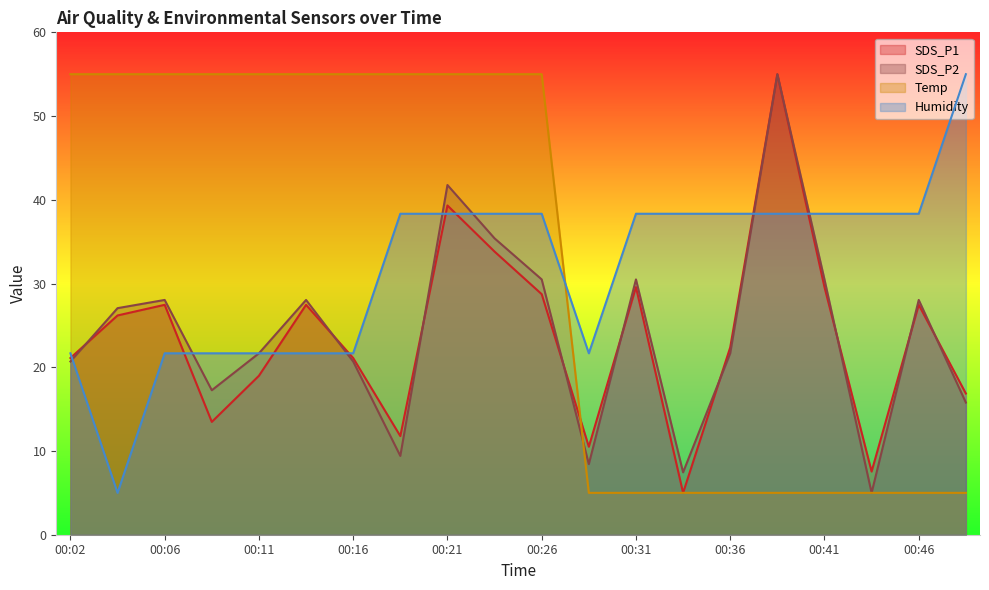

What is the spread (max minus min) of values at 00:48?

50.0